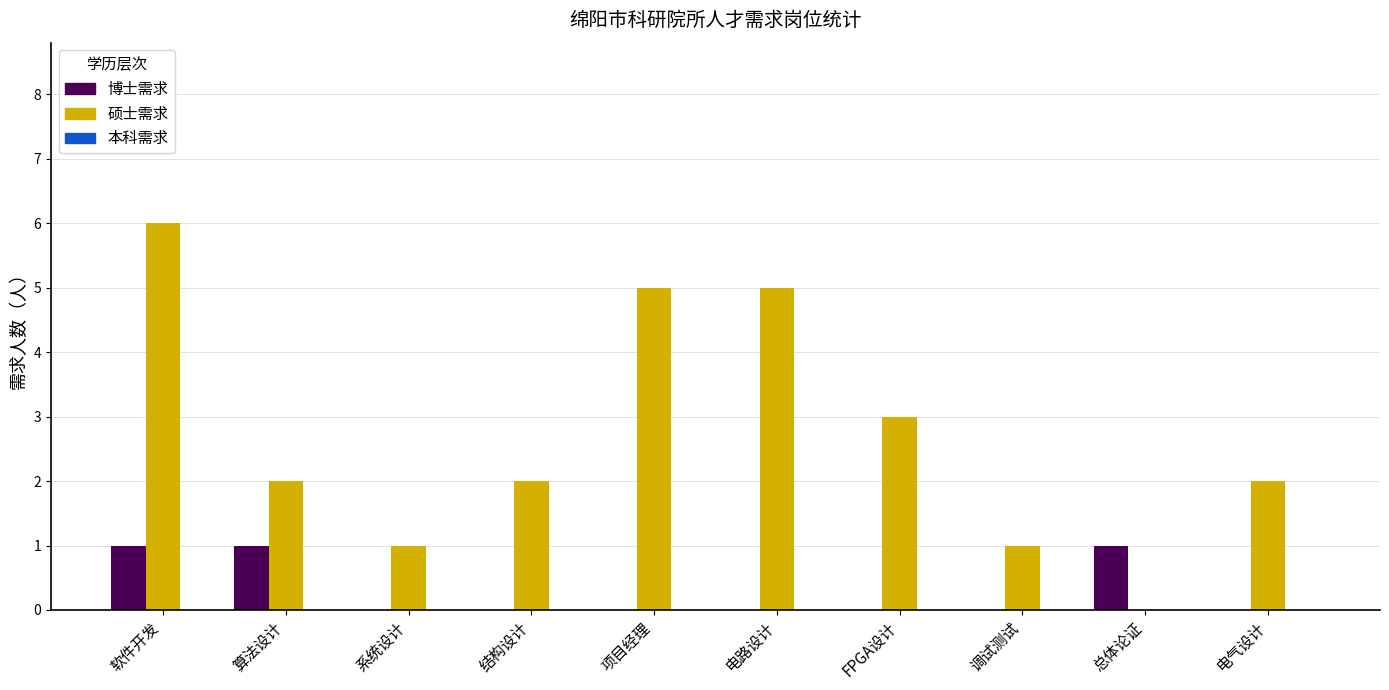

Is the value of 博士需求 at 电路设计 greater than the value of 硕士需求 at 项目经理?

No